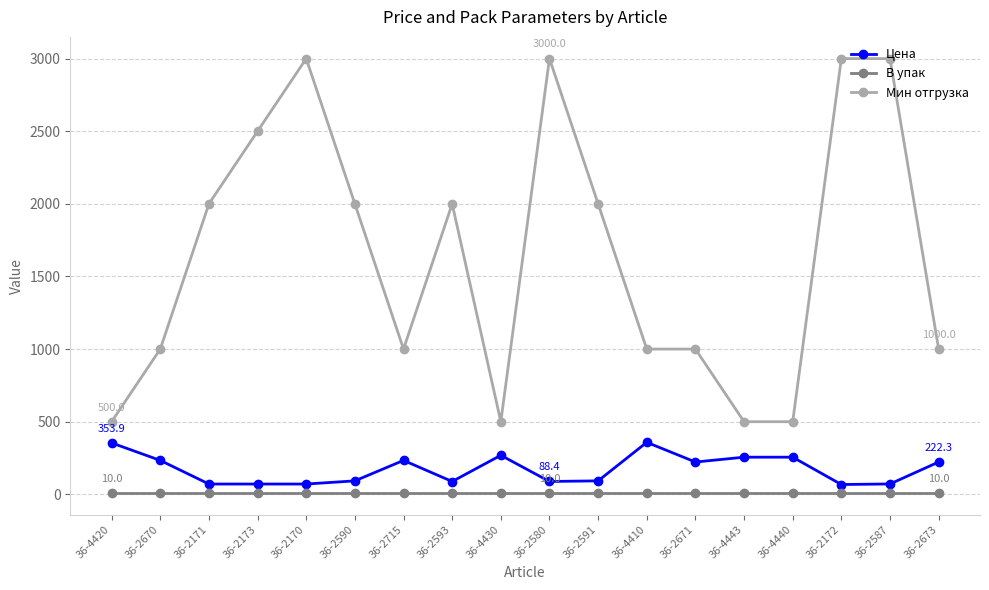

What is the greatest value displayed?

3000.0